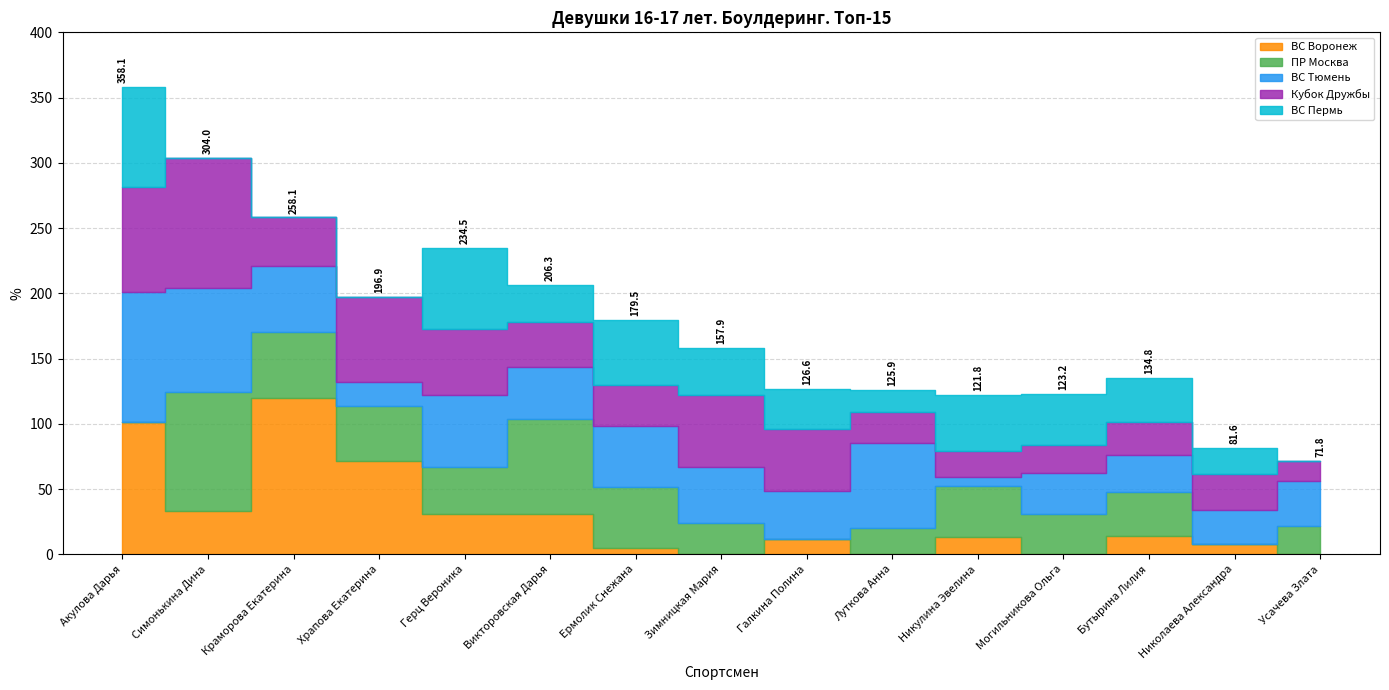

Is it true that ПР Москва equals 20.6 at Ермолик Снежана?

False